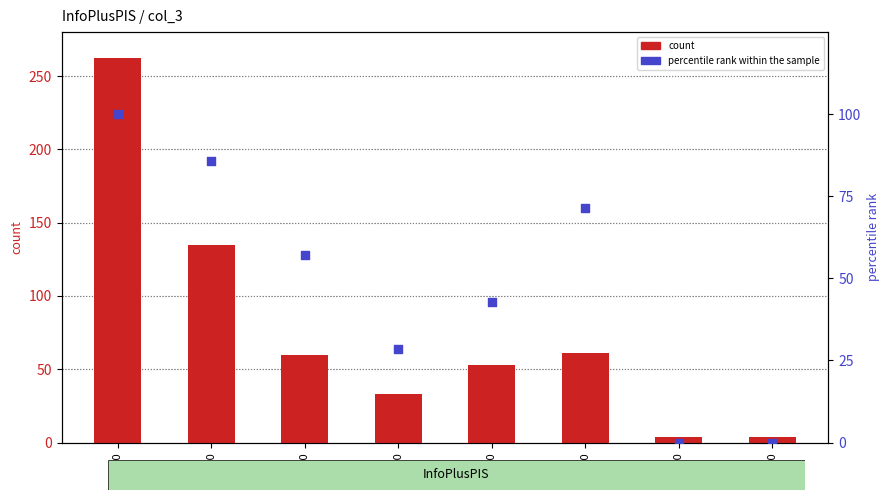

Which series has the widest spread of Y values?

count